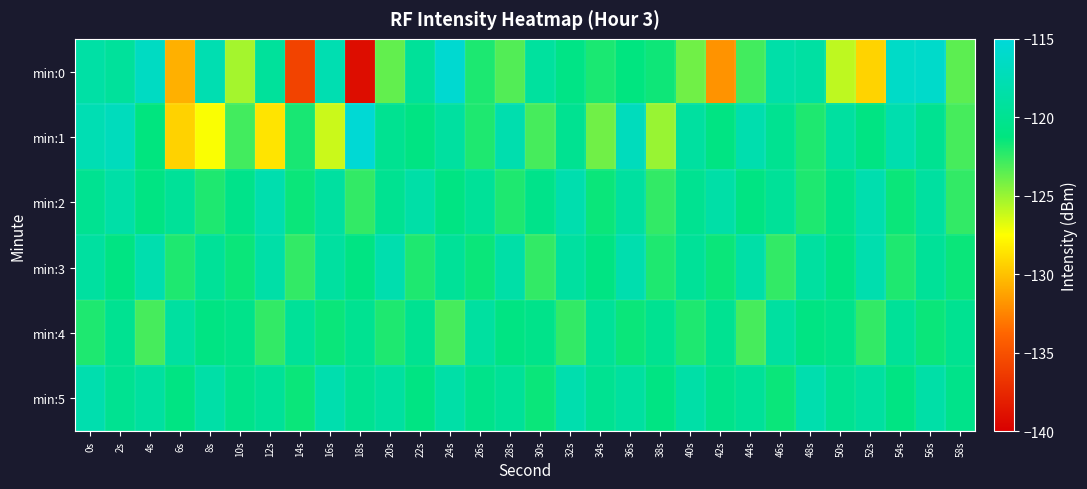

Between 12s and 34s, which series saw the biggest shift?

min:1